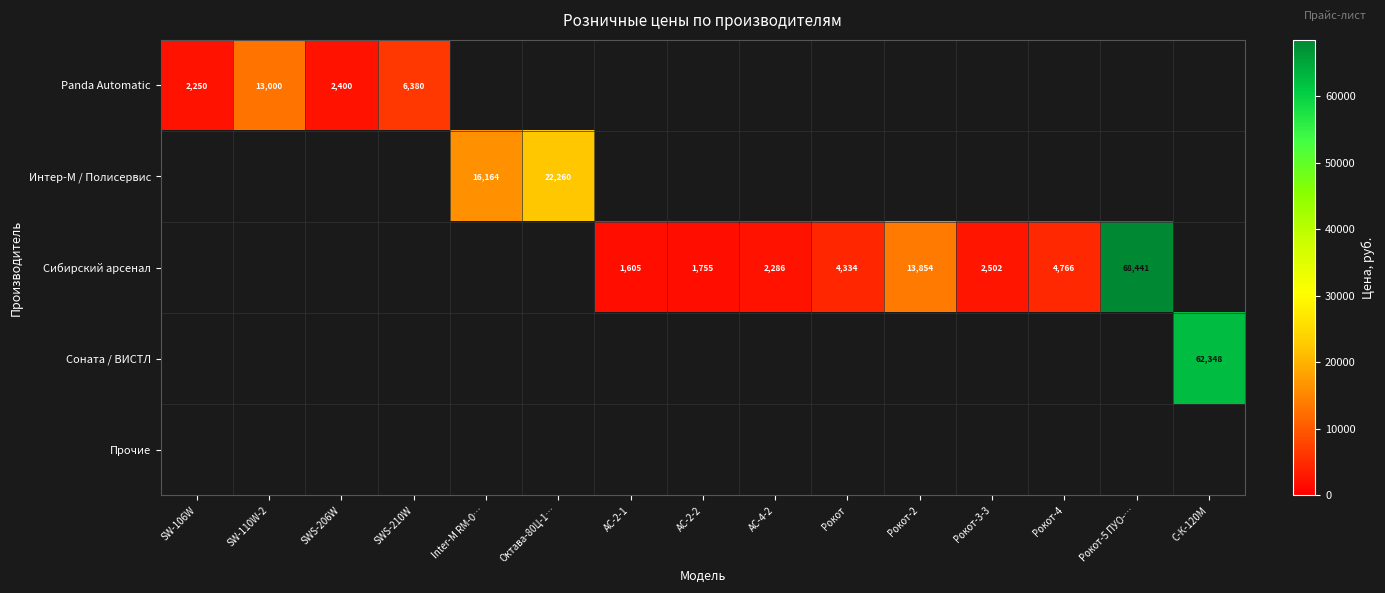

At how many categories does at least one series exceed 64391?

1